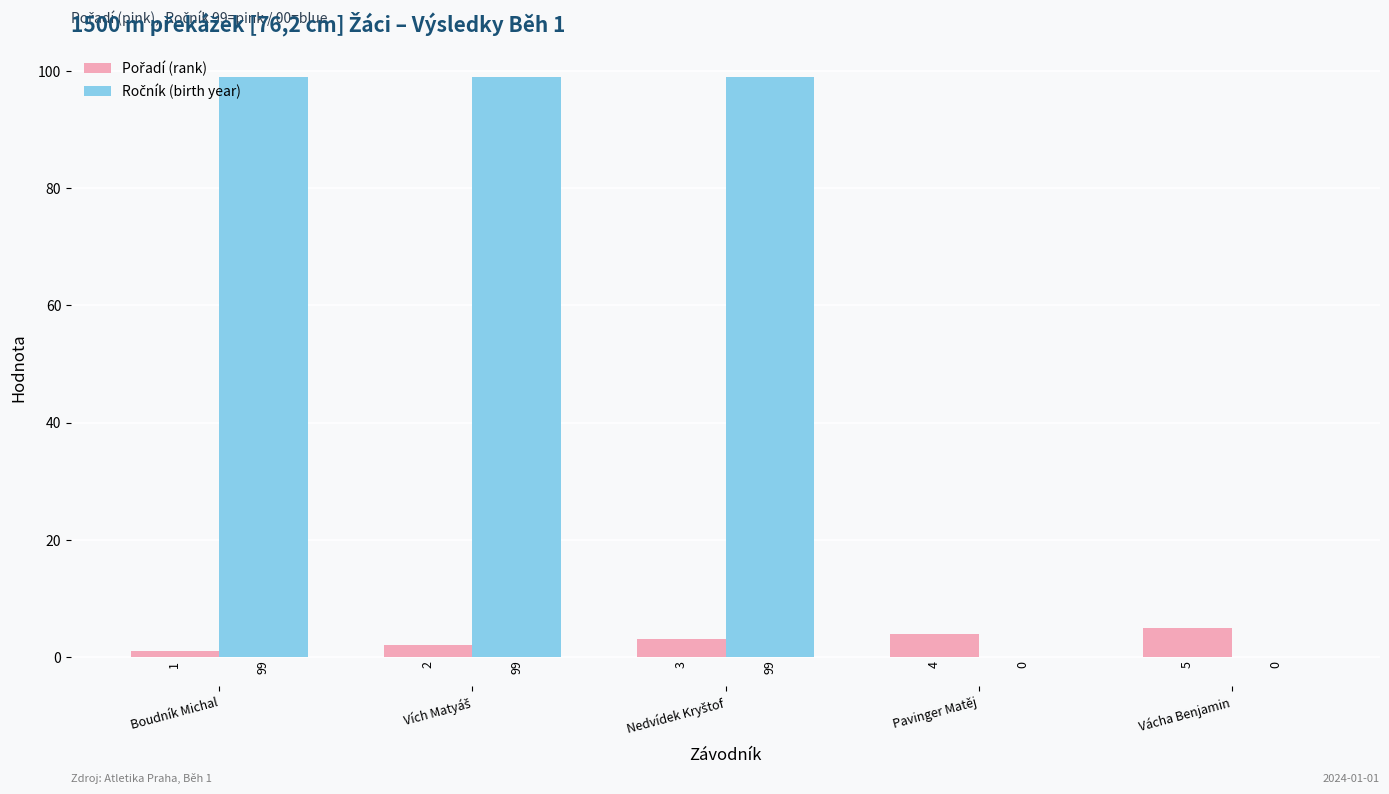

What is the total value across all series at Vácha Benjamin?

5